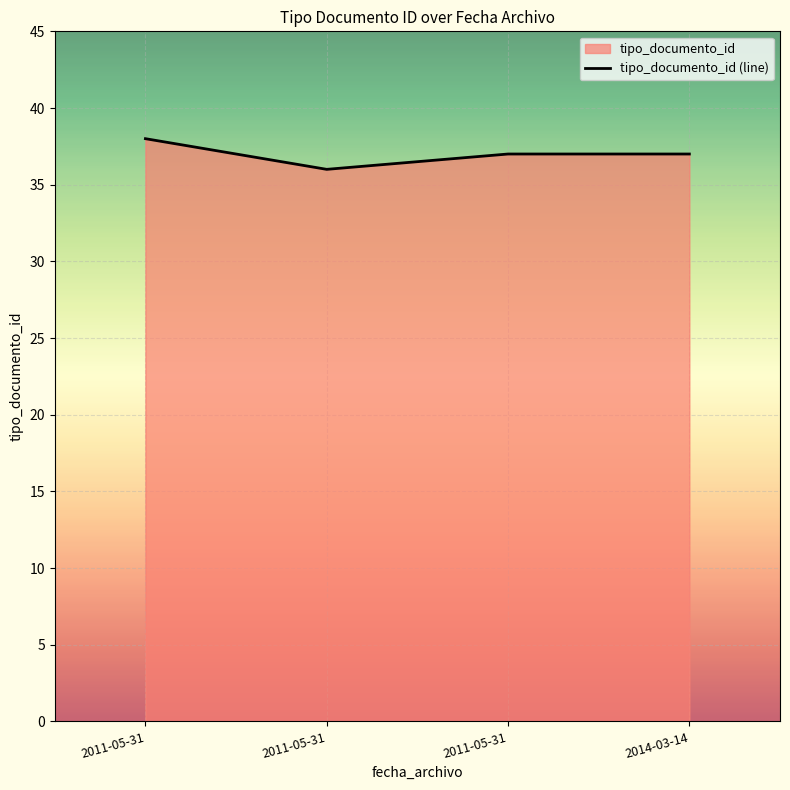

Does the chart display data point markers on the line(s)?

No